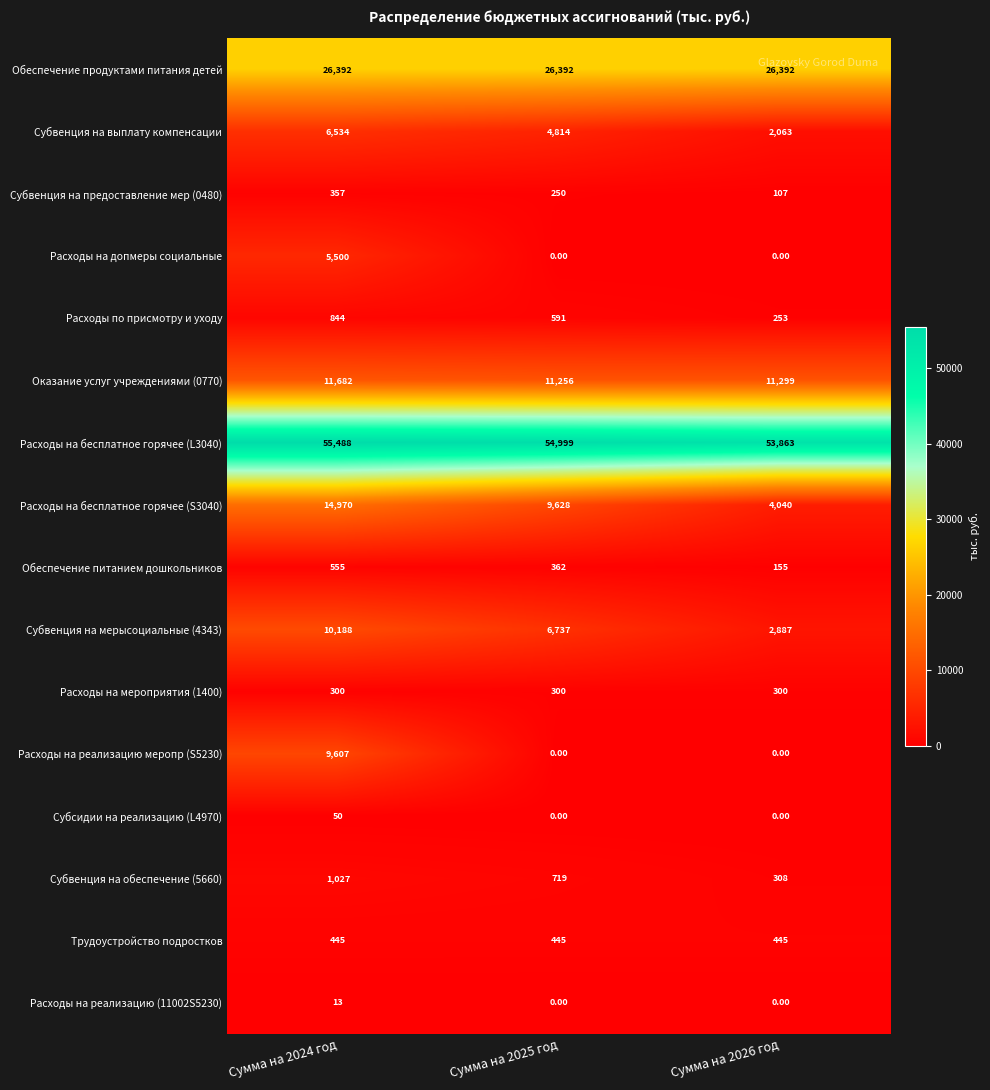

What is the sum of all Субвенция на предоставление мер (0480) values?

714